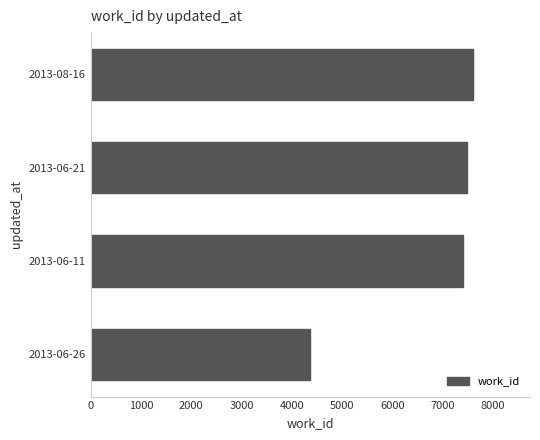

The value at 2013-06-26 is 954. True or false?

False